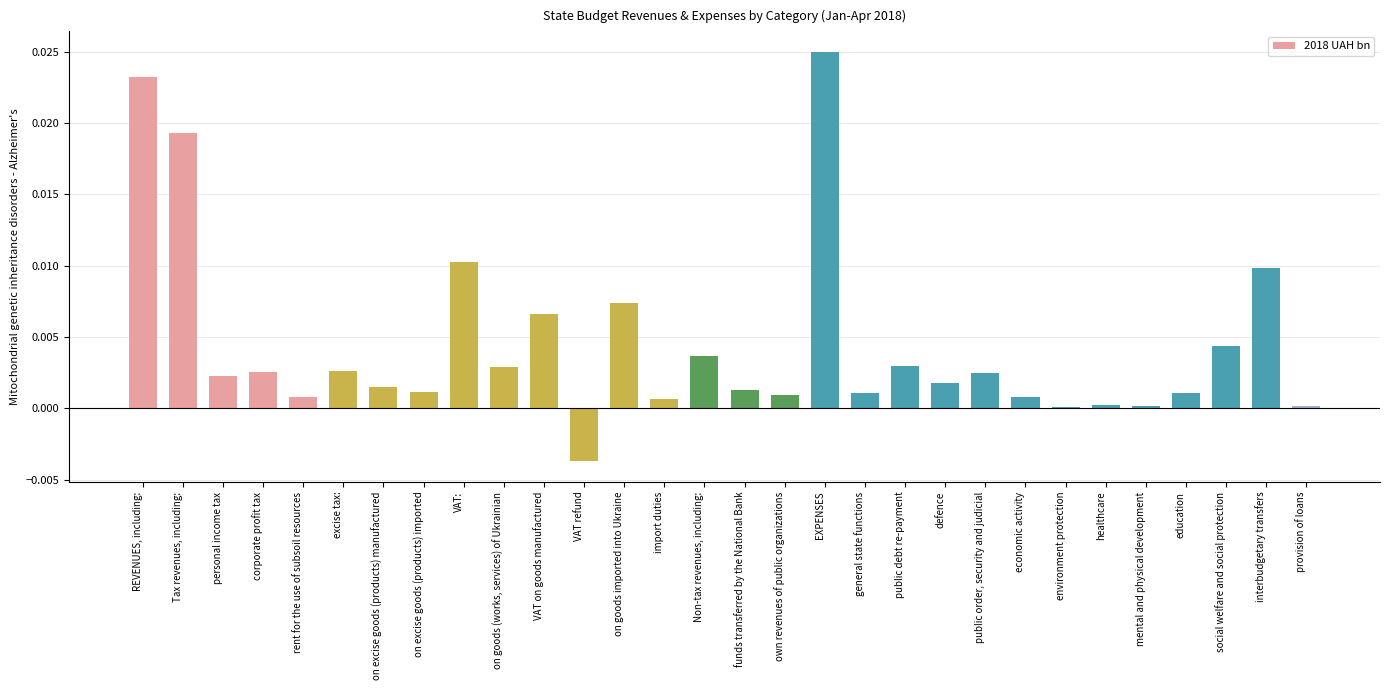

Between on goods (works, services) of Ukrainian and economic activity, which is larger?

on goods (works, services) of Ukrainian